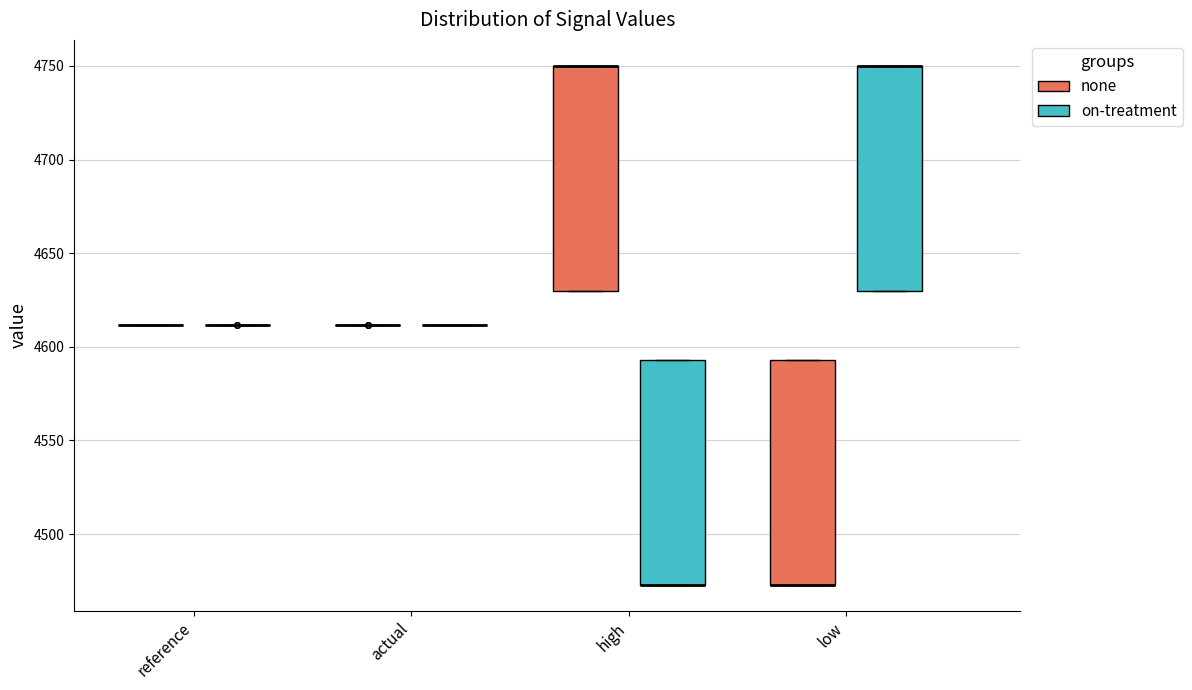

Where is the lower edge of the box for low (on-treatment) on the y-axis? The values are not printed on the chart, so give them approximately, as read against the axis.

4630